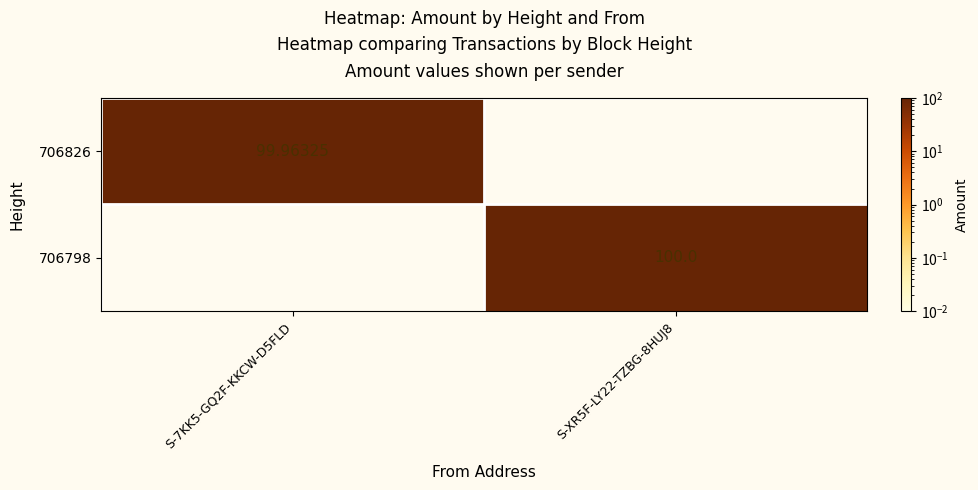

Is the value of 706798 at S-XR5F-LY22-TZBG-8HUJ8 greater than the value of 706826 at S-7KK5-GQ2F-KKCW-D5FLD?

Yes